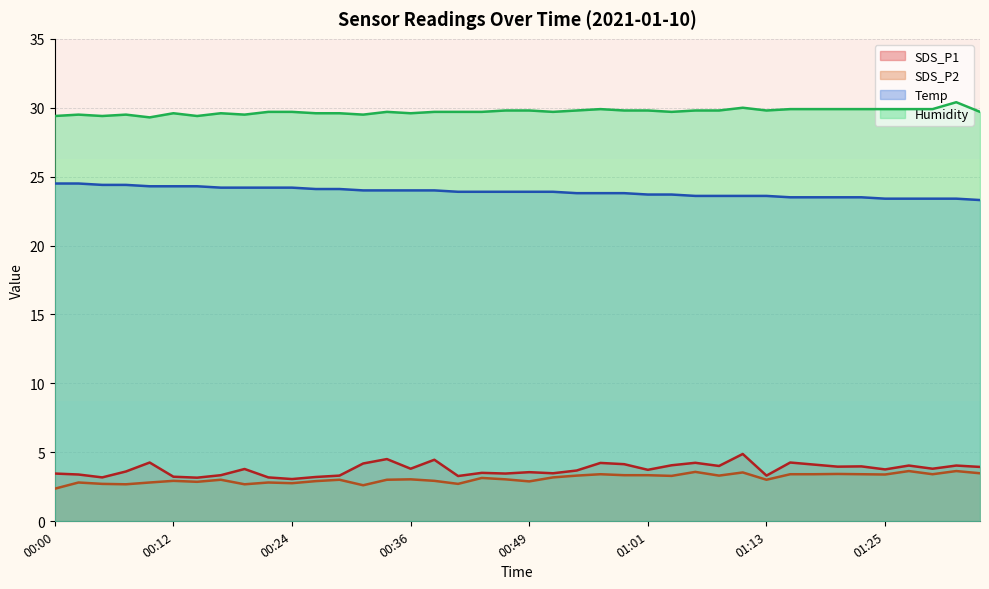

What is the smallest value displayed?

2.4